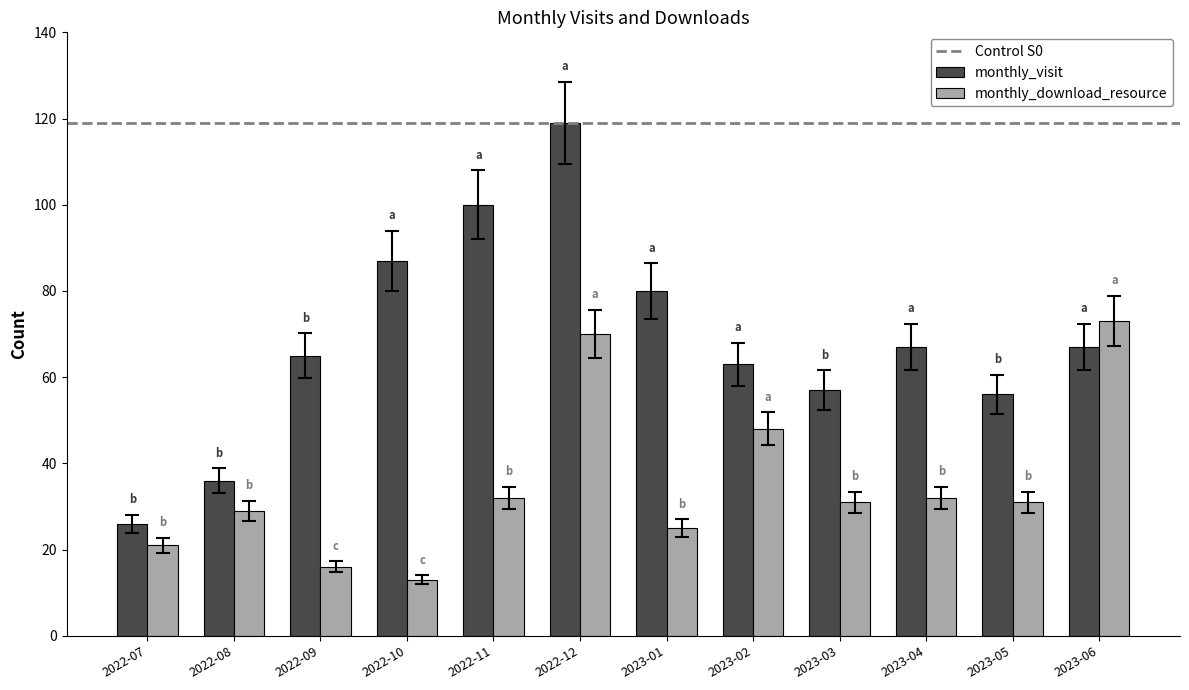

List the series in order of their overall mean, lowest first.

monthly_download_resource, monthly_visit